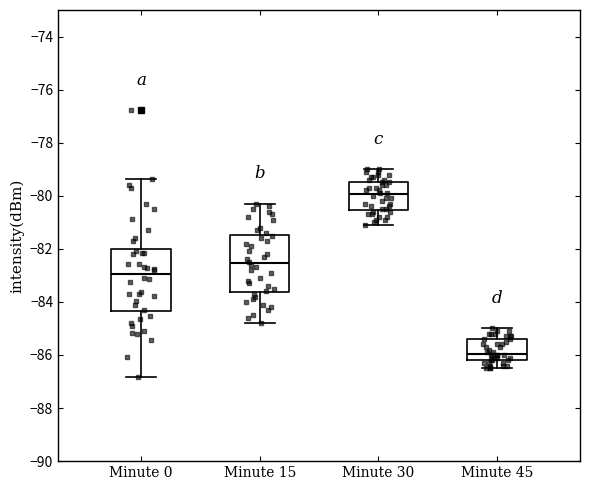

Reading left to right, read every box against the y-axis: the position of its median line, the range the box covers, and the ends of its whiskers. The values are not printed on the chart, so give them approximately, as read against the axis.

Minute 0: median -83.0, box -84.4 to -82.0, whiskers -86.8 to -79.4
Minute 15: median -82.6, box -83.6 to -81.4, whiskers -84.8 to -80.2
Minute 30: median -80.0, box -80.6 to -79.4, whiskers -81.0 to -79.0
Minute 45: median -86.0, box -86.2 to -85.4, whiskers -86.4 to -85.0